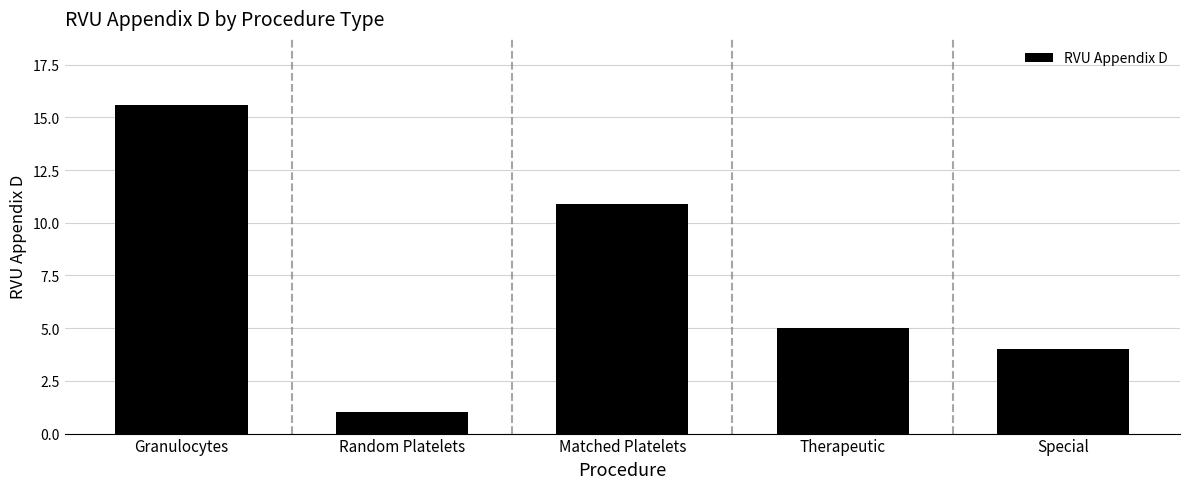

What is the greatest value displayed?

15.6